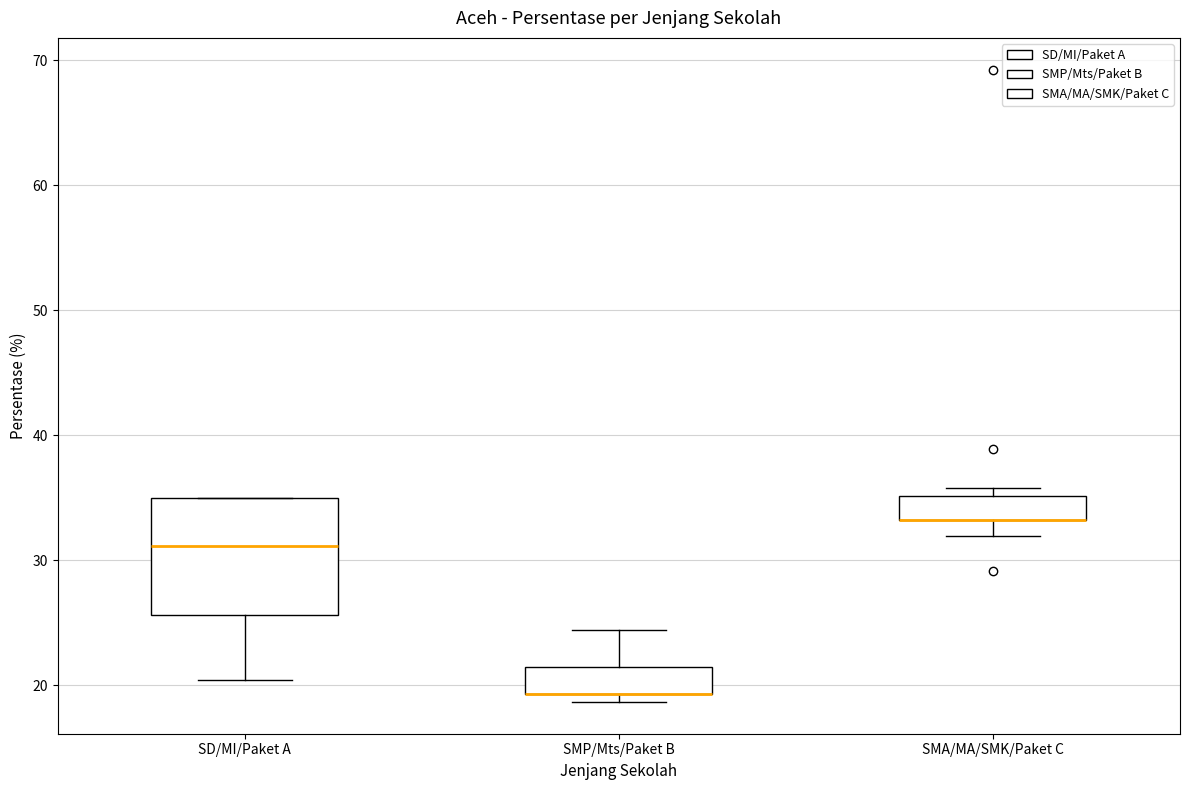

Comparing the boxes themselves (not the whiskers), which one is the tallest?

SD/MI/Paket A